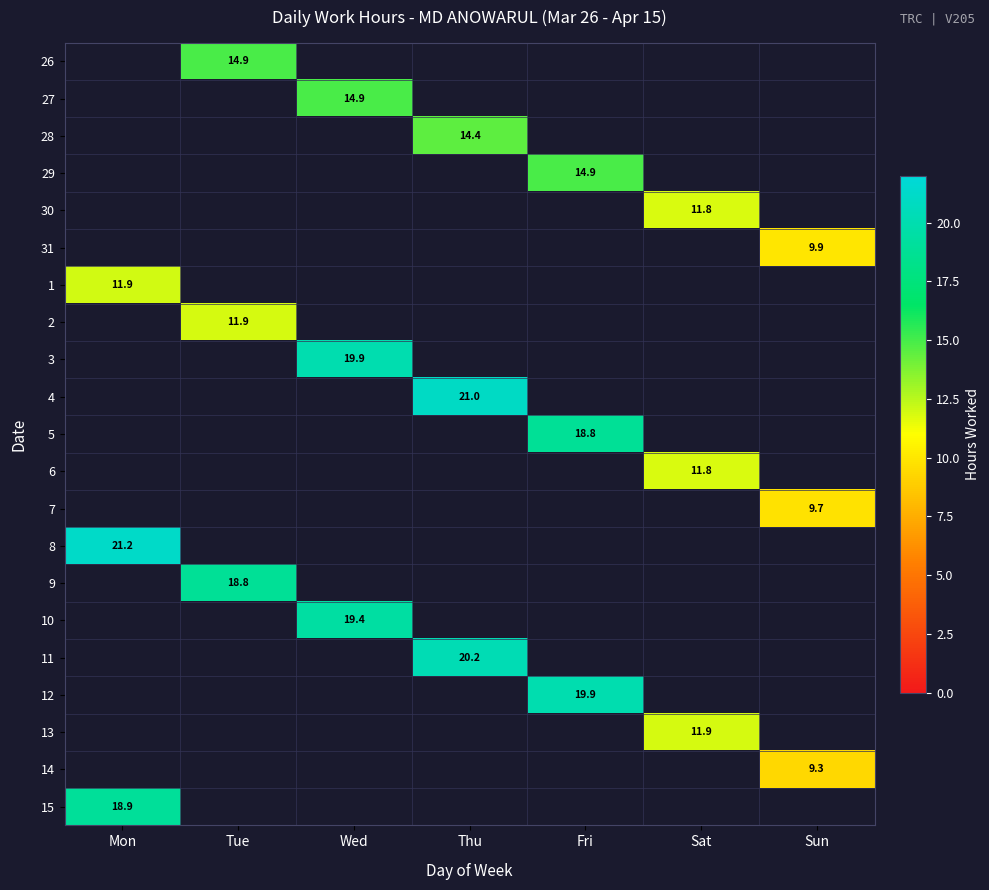

Is the value of 3 at Sat greater than the value of 12 at Thu?

No